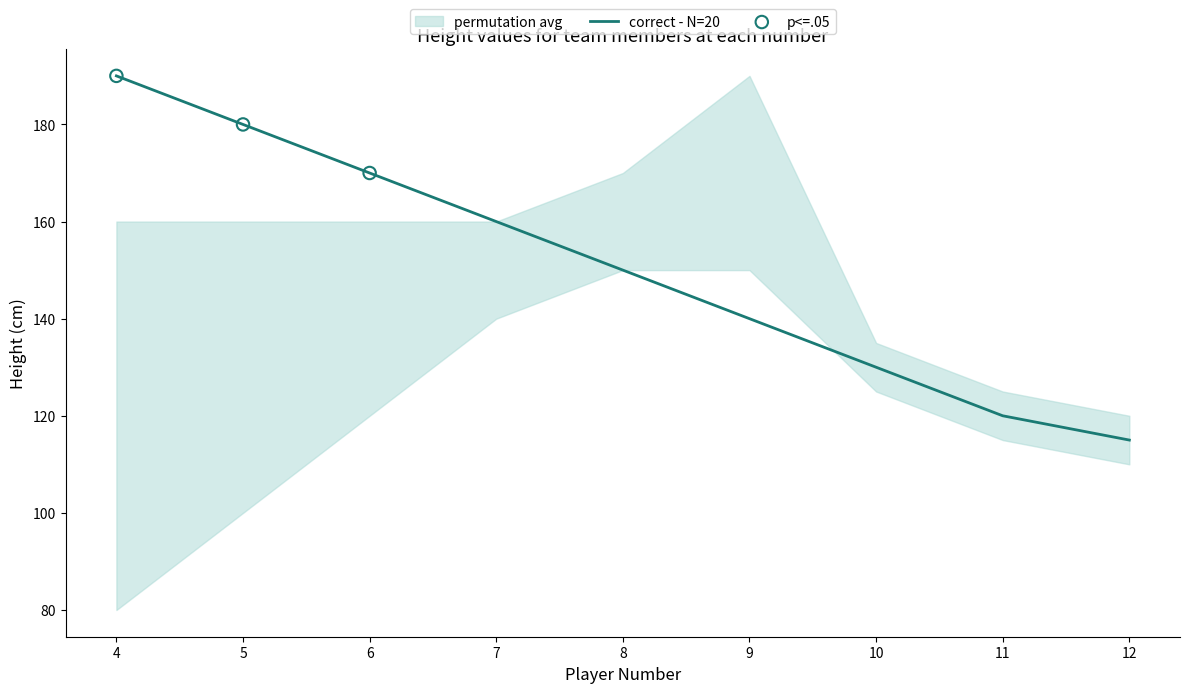

At which label does correct - N=20 reach its peak?

4